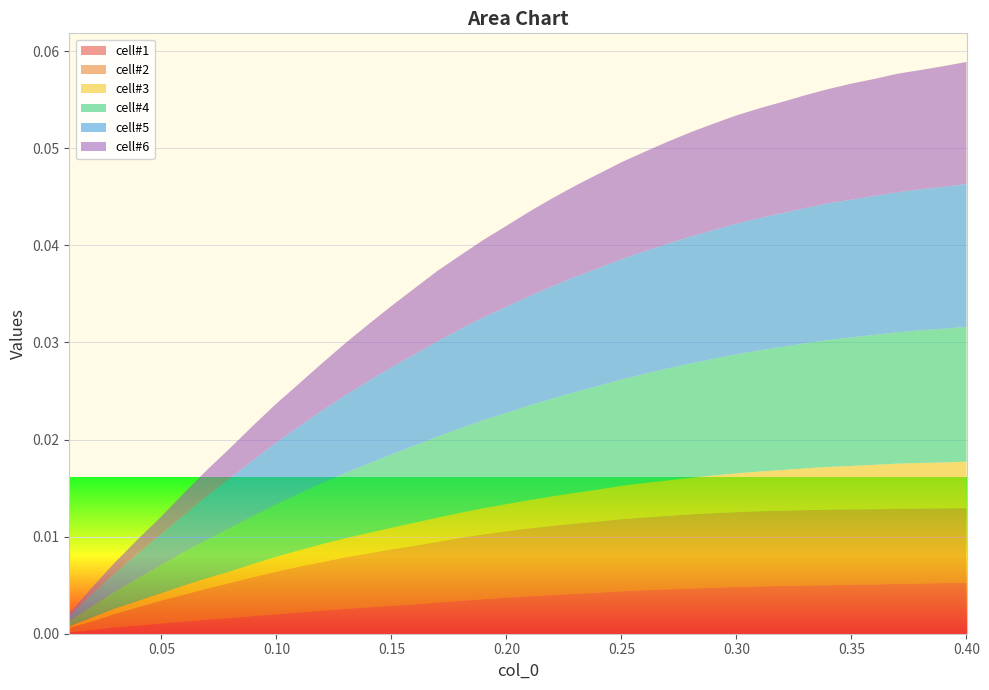

What are all the series names shown in the legend?

cell#1, cell#2, cell#3, cell#4, cell#5, cell#6